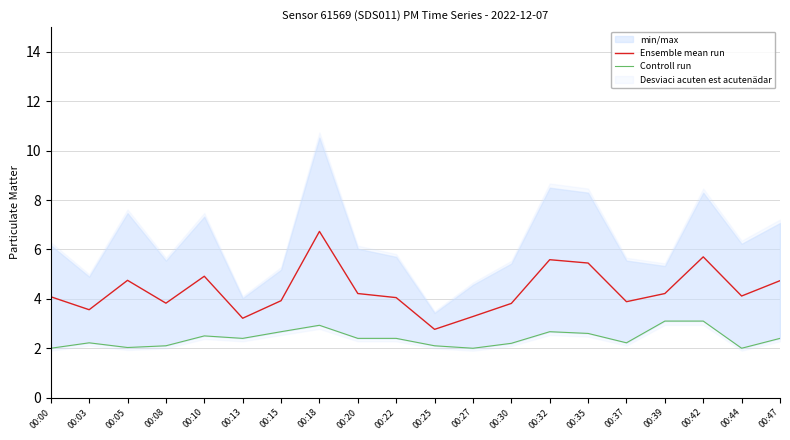

Rank the series by their maximum value, from lowest to highest.

Controll run, Ensemble mean run